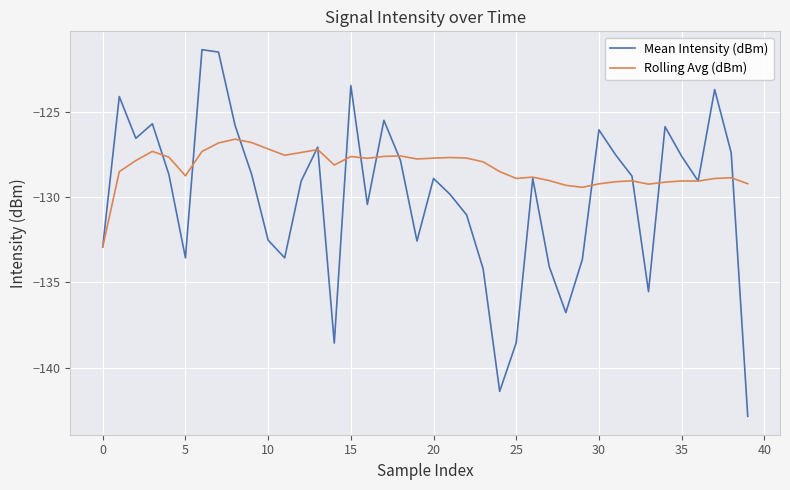

After their last crossing, which series has the higher values: Rolling Avg (dBm) or Mean Intensity (dBm)?

Rolling Avg (dBm)